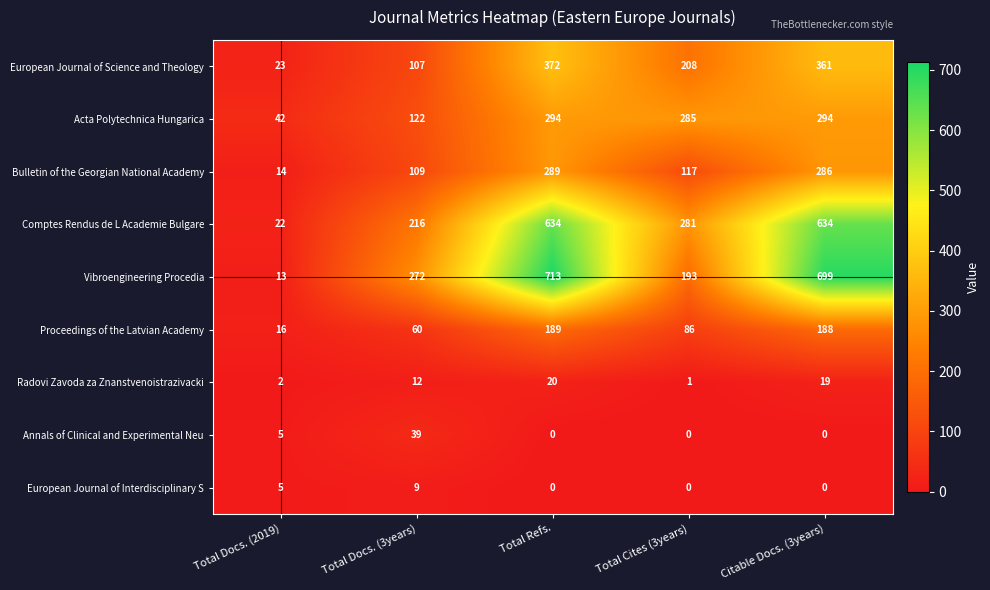

Read the Proceedings of the Latvian Academy value at Total Docs. (2019).

16